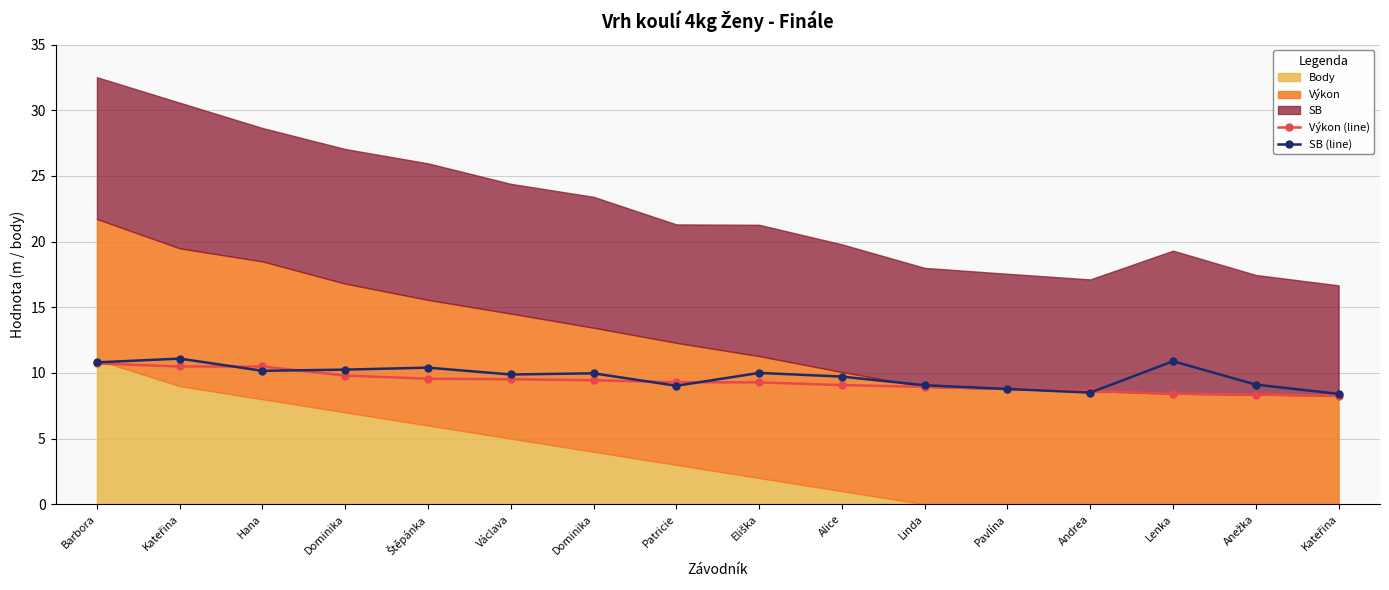

Where do SB (line) and Výkon (line) first cross each other?

Kateřina and Hana